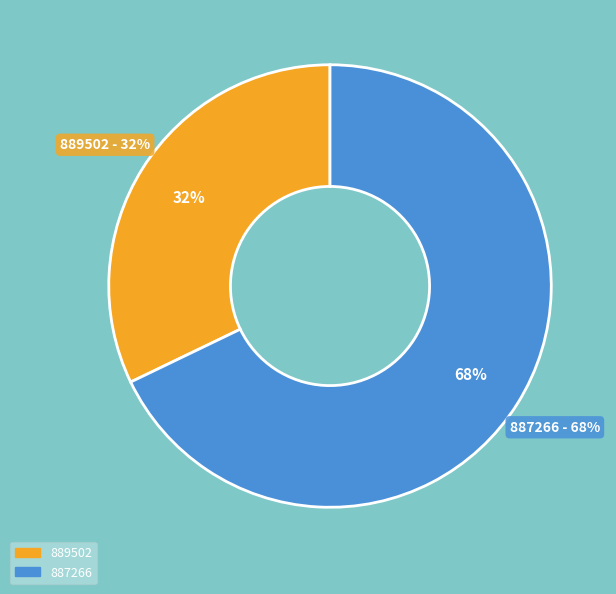

To the nearest percent, what is the difference between the 887266 and 889502 slice percentages?

36%